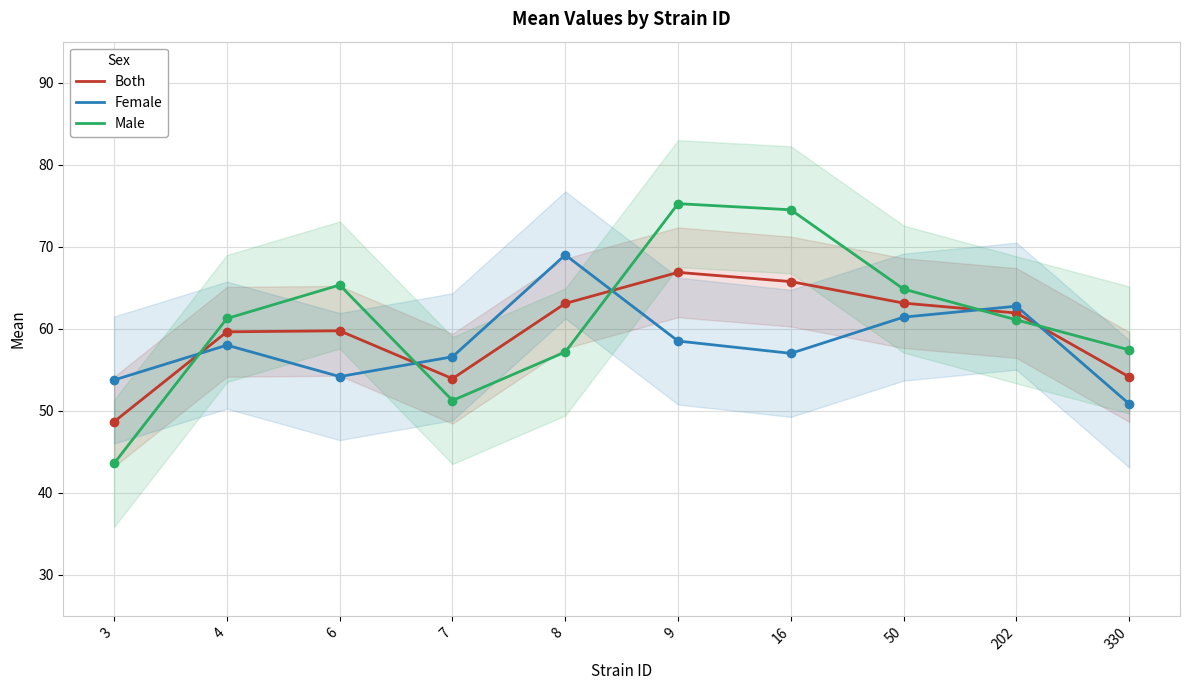

What is the value of the Male point at the 4th from the left?

51.2